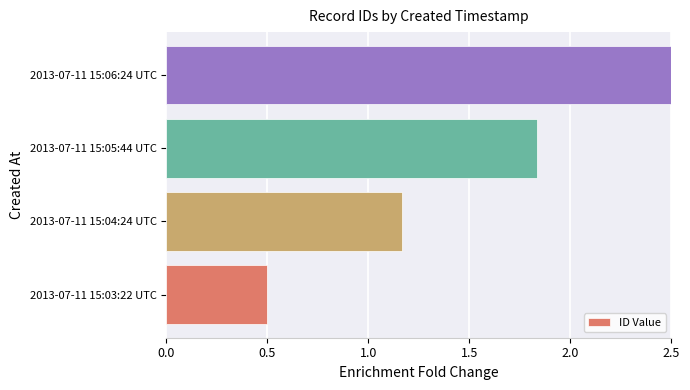

What is the difference between the values at 2013-07-11 15:05:44 UTC and 2013-07-11 15:04:24 UTC?

0.7